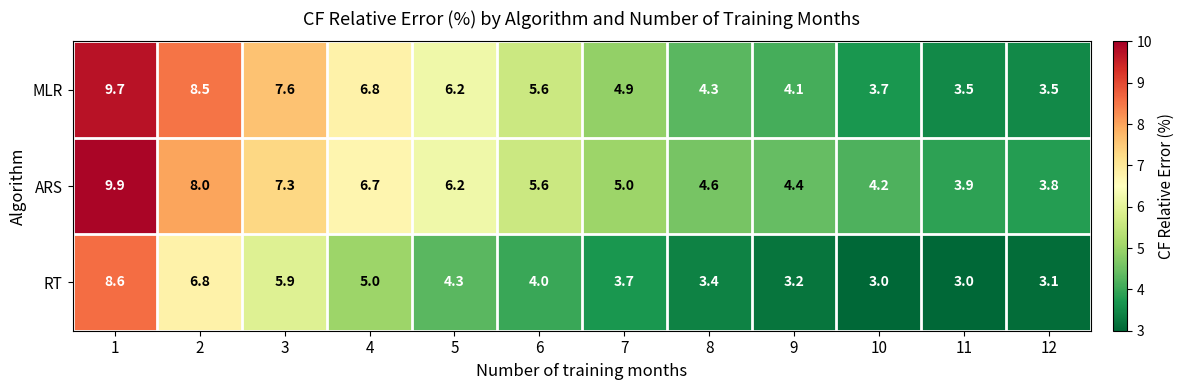

True or false: ARS has a value of 3.9 at 11.

True